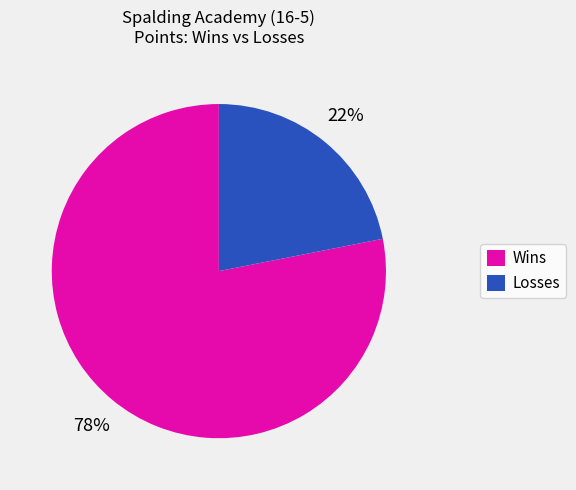

True or false: Losses accounts for 22% of the total.

True